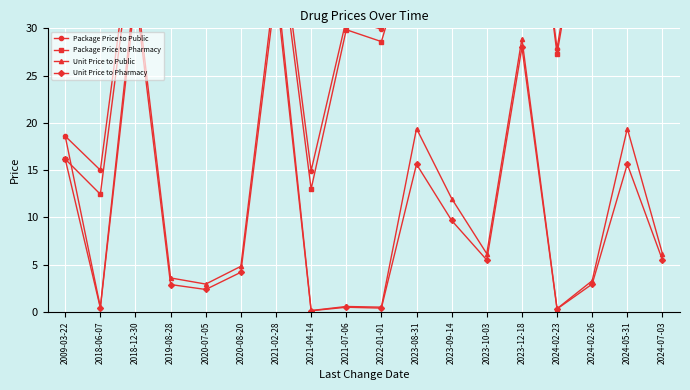

Does the chart display data point markers on the line(s)?

Yes